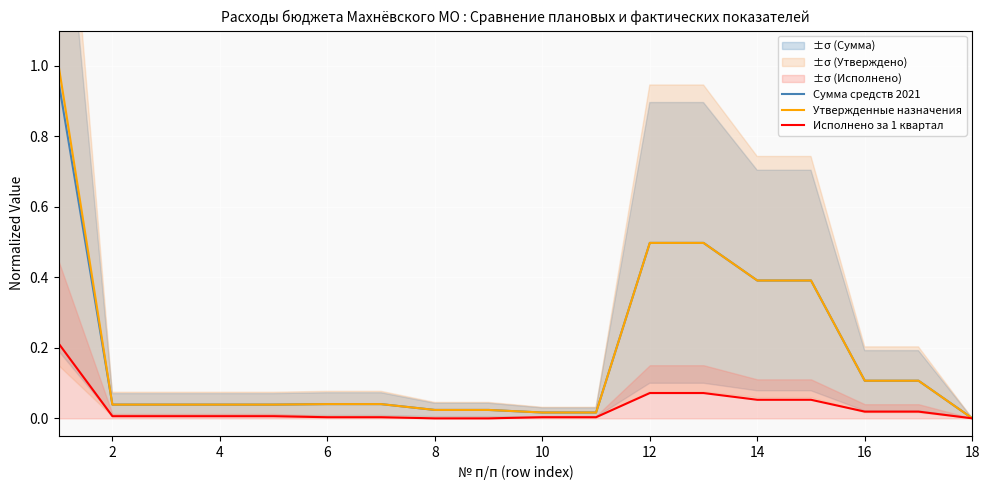

The Сумма средств 2021 series shows 0.4 at 14. True or false?

True